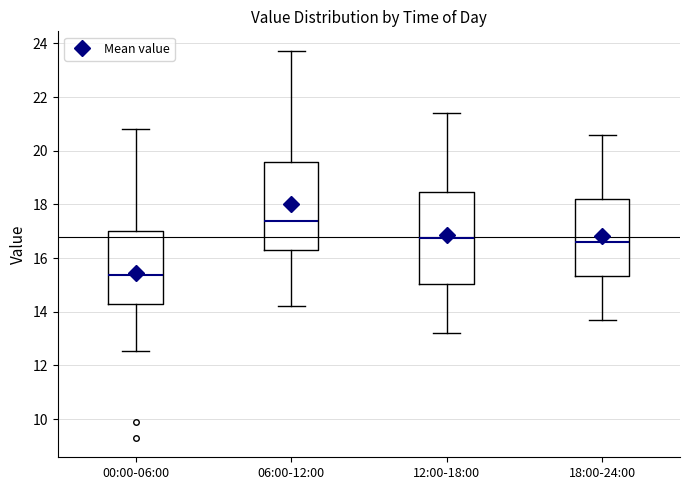

Which box's median line is the lowest?

00:00-06:00